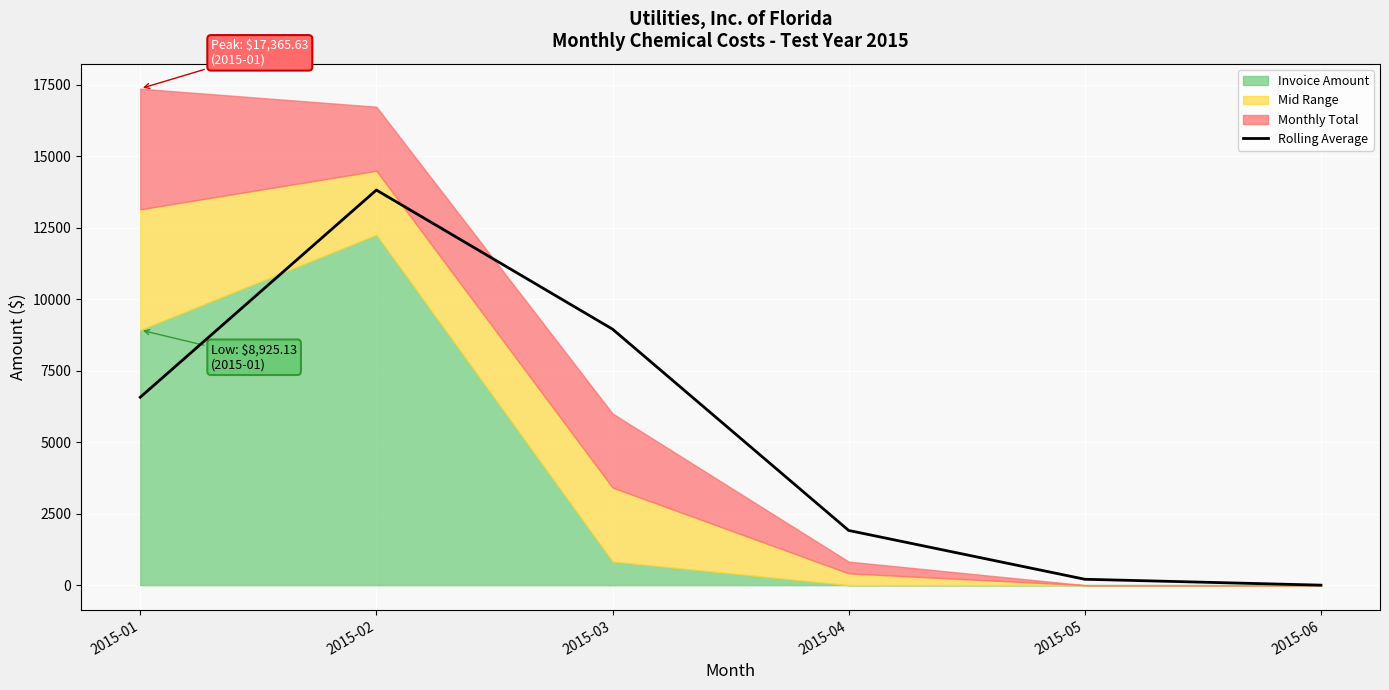

Reading right to left, list all the values displayed in this chart.

2015-06=0.0	2015-05=206.1	2015-04=1913.3	2015-03=8954.2	2015-02=13819.7	2015-01=6572.7